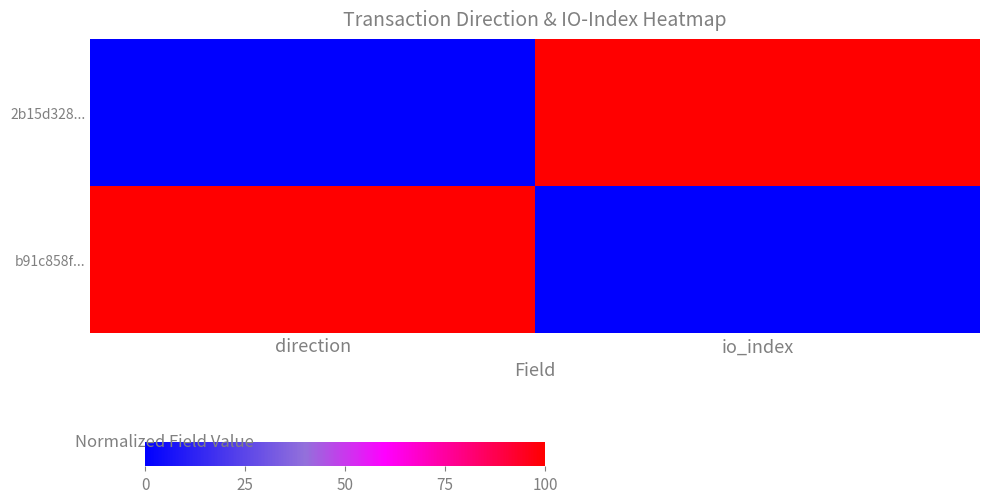

At direction, list the series in order from smallest to largest.

2b15d328..., b91c858f...